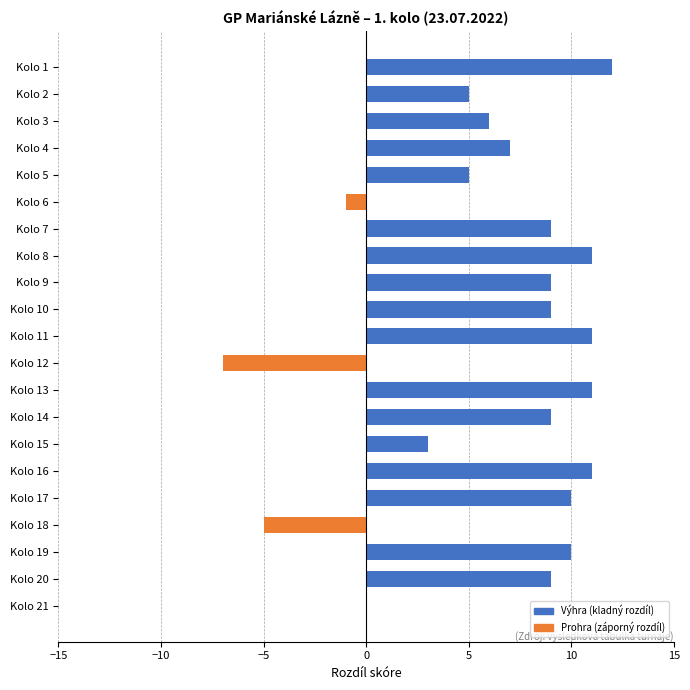

Which category has the highest value across all series?

Kolo 1